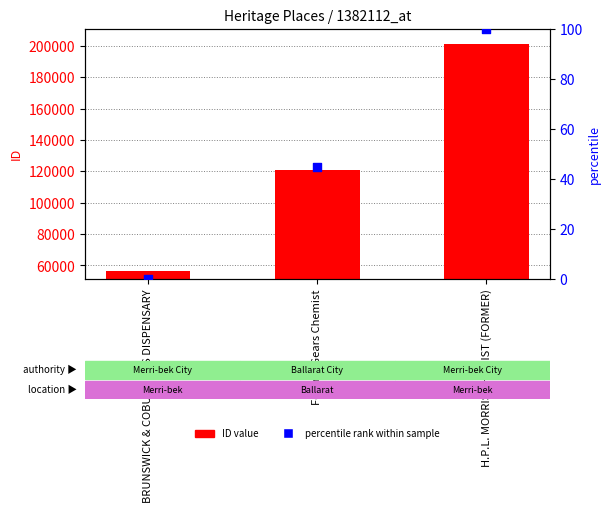

Which series has the widest spread of Y values?

ID value